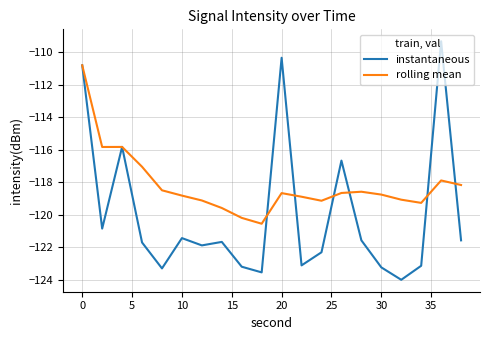

Rank the series by their average value, from highest to lowest.

rolling mean, instantaneous